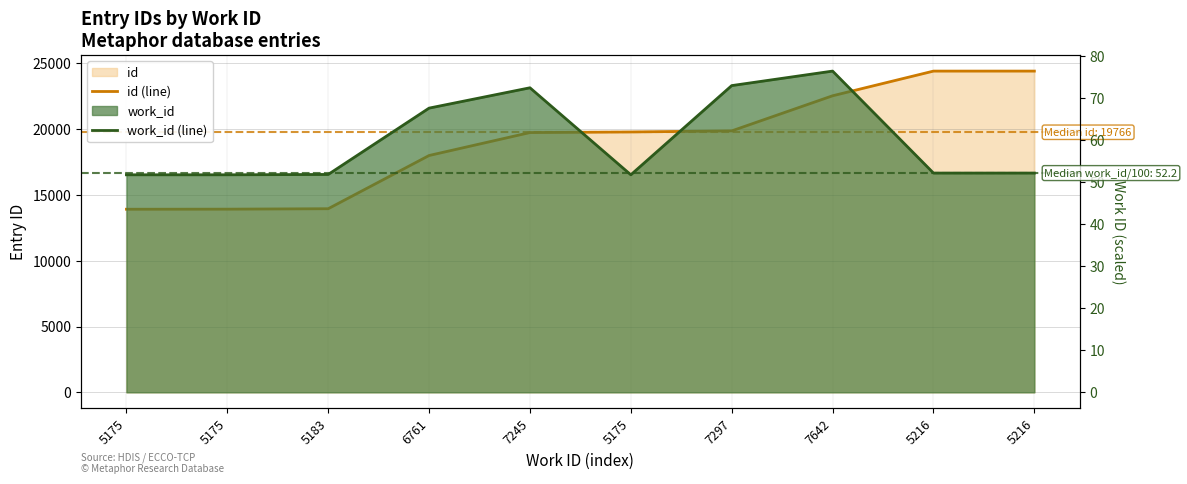

Does the chart display data point markers on the line(s)?

No